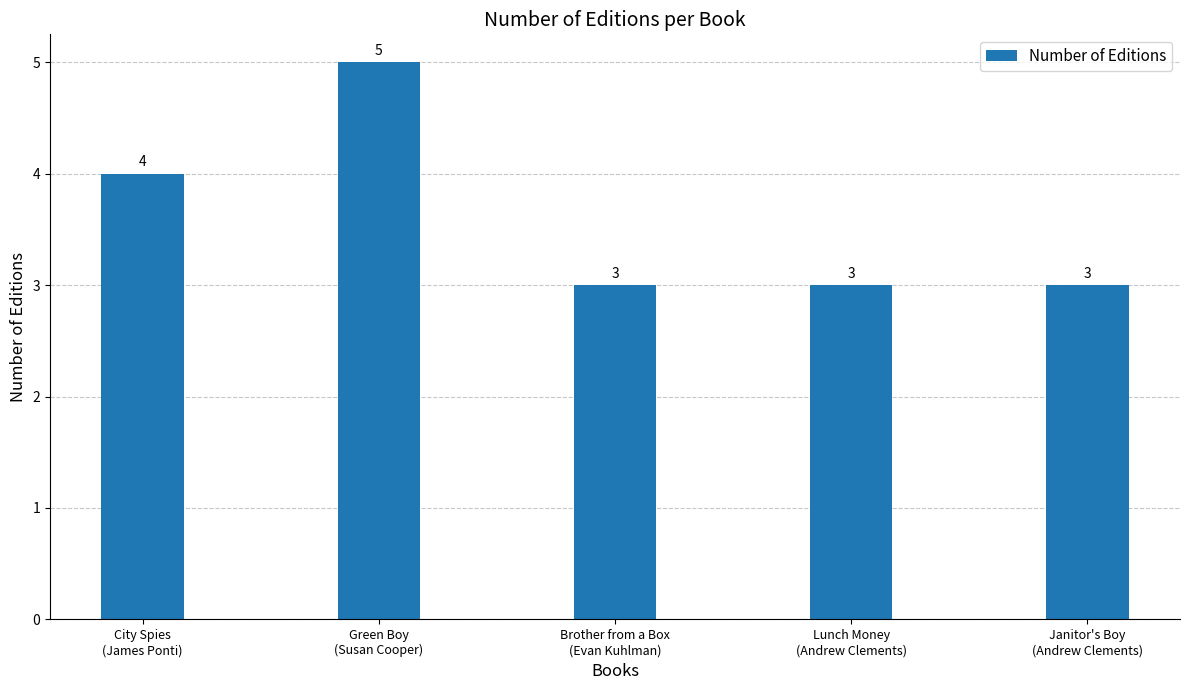

What is the greatest value displayed?

5